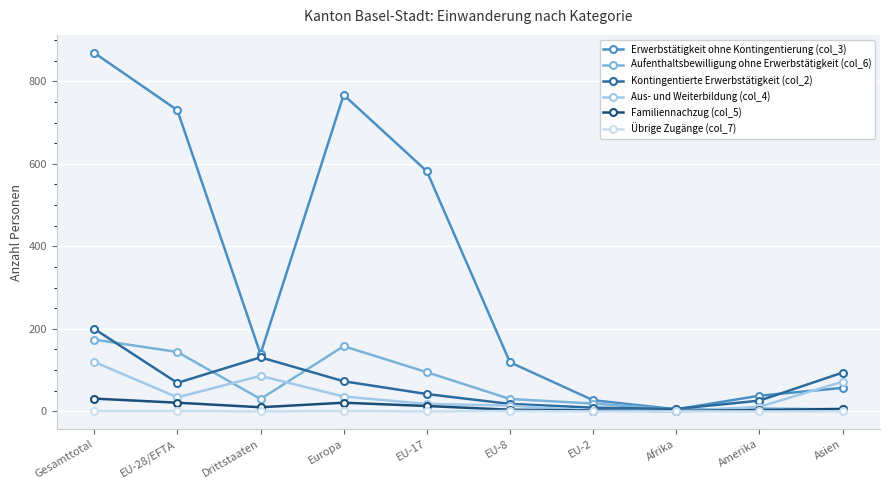

What is the average value of the Kontingentierte Erwerbstätigkeit (col_2) series?

67